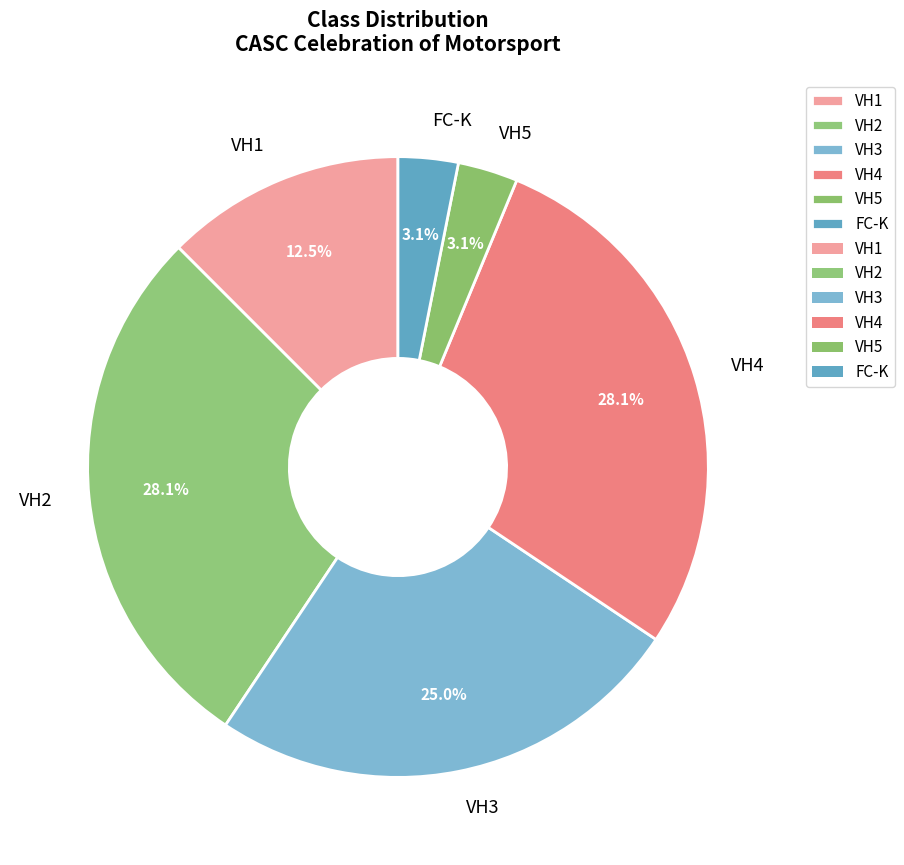

Which category has the smallest portion of the pie?

VH5